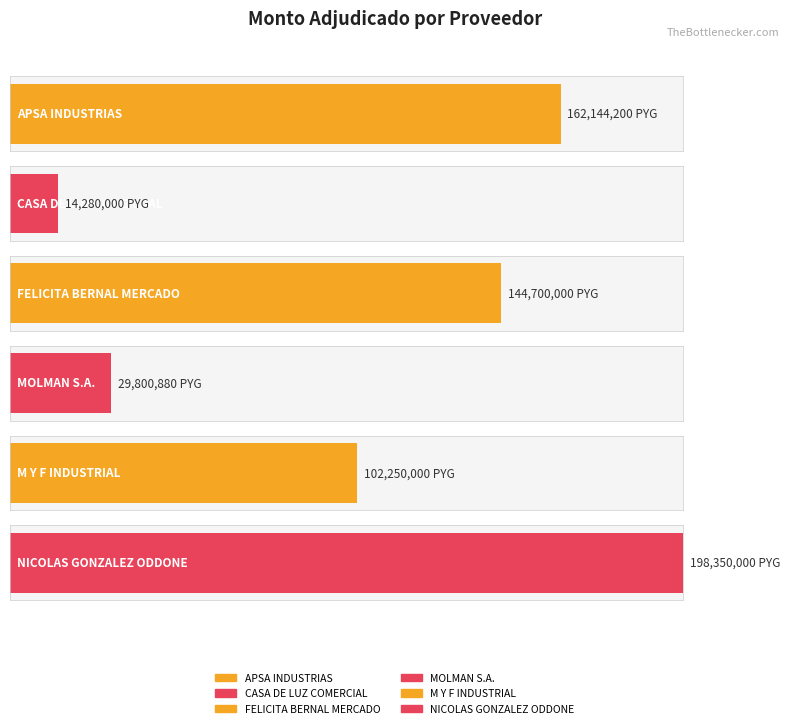

Where does the data first go above 144700000?

APSA INDUSTRIAS